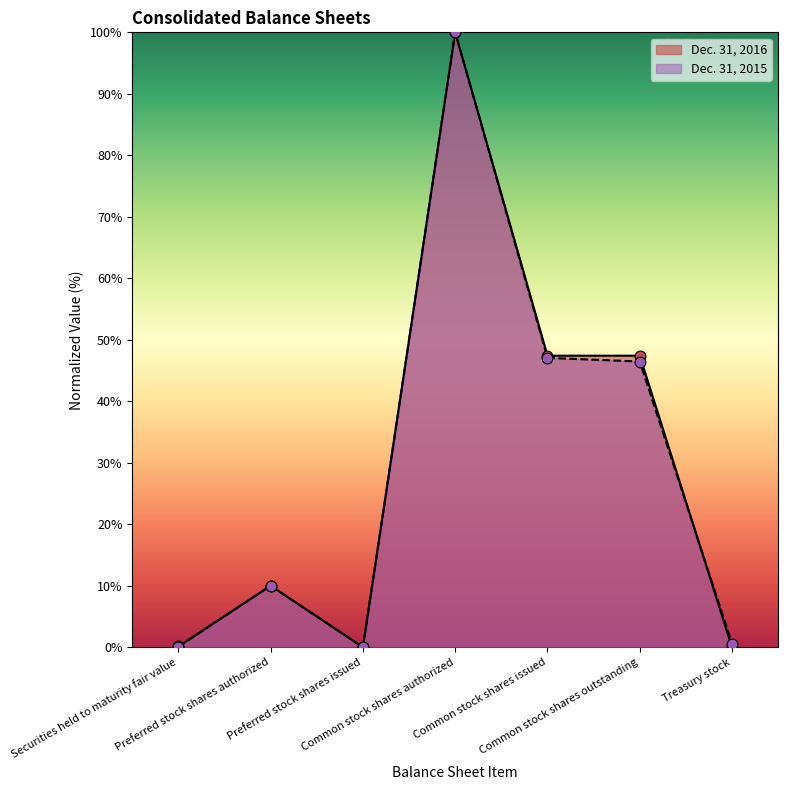

Which series contains the highest Y value?

Dec. 31, 2016